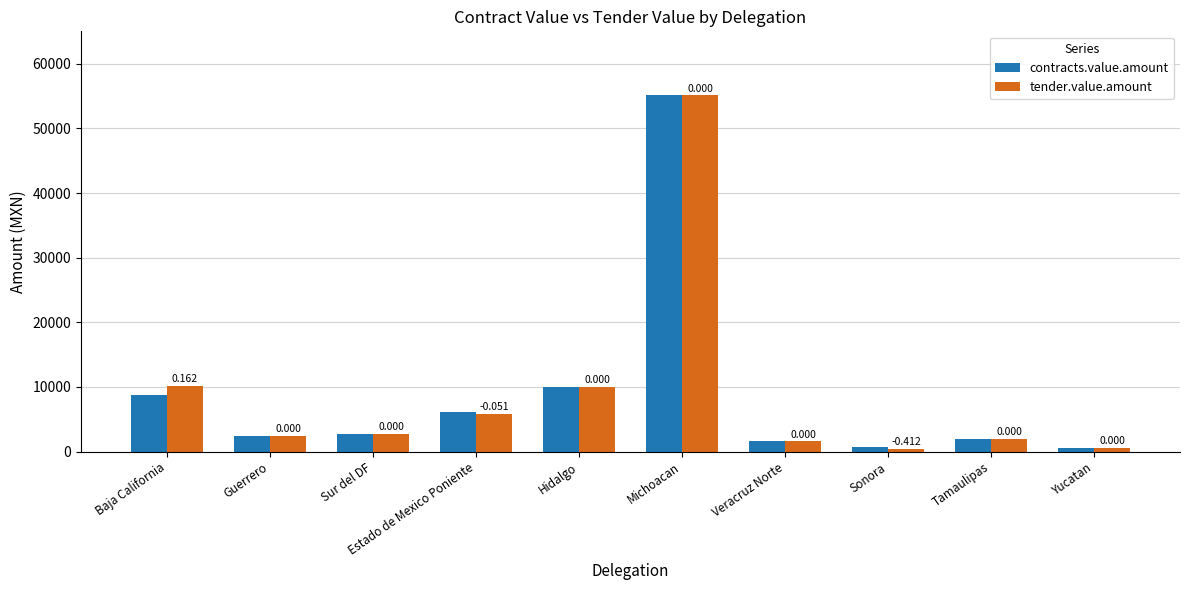

Is the value of tender.value.amount at Sur del DF greater than the value of contracts.value.amount at Michoacan?

No